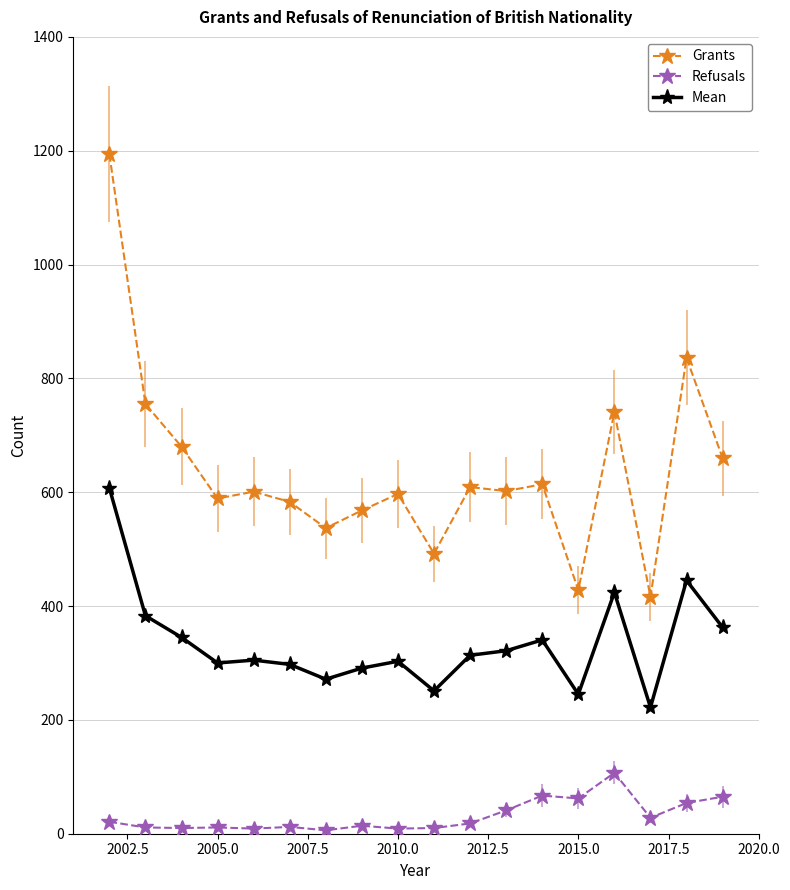

Which series has the widest spread of values?

Grants